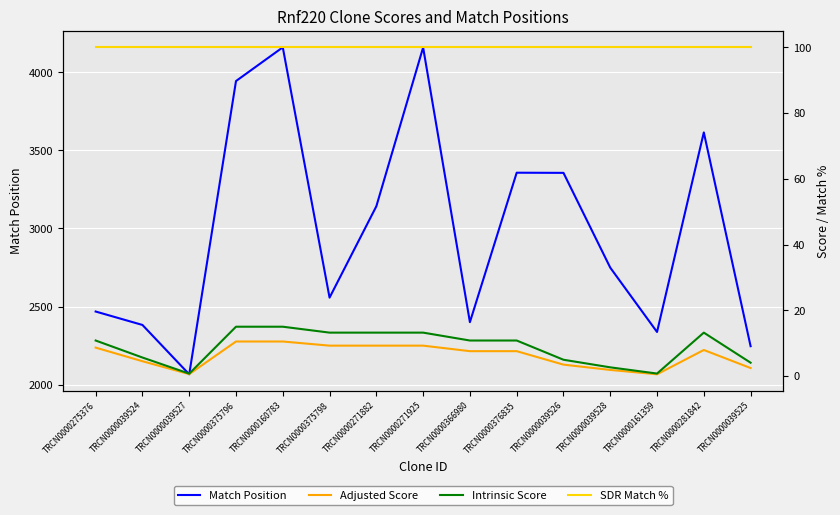

What is the sum of the Match Position values at TRCN0000039526 and TRCN0000366980?

5756